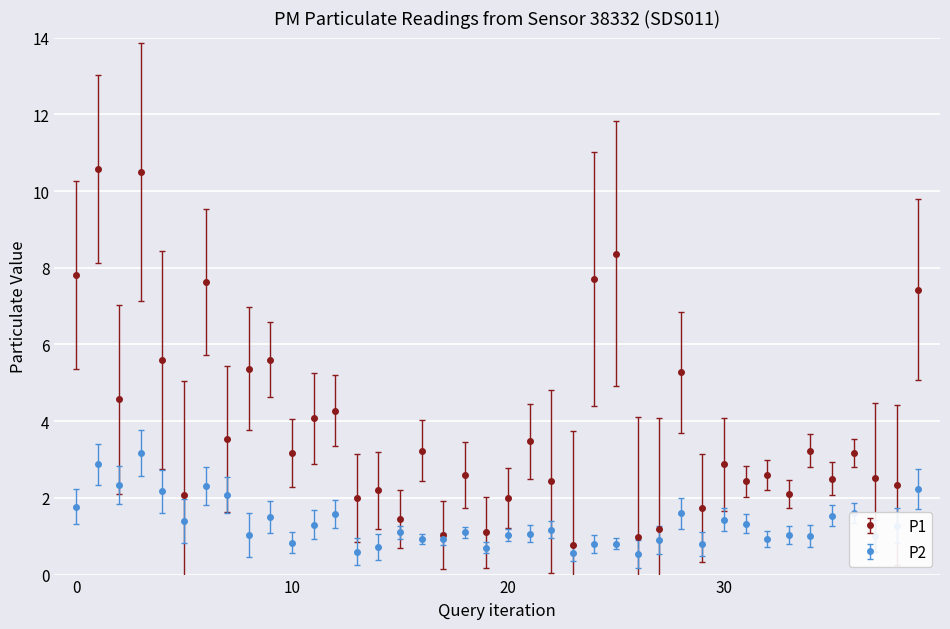

What is the value of the P2 point at the 39th from the left?

1.3